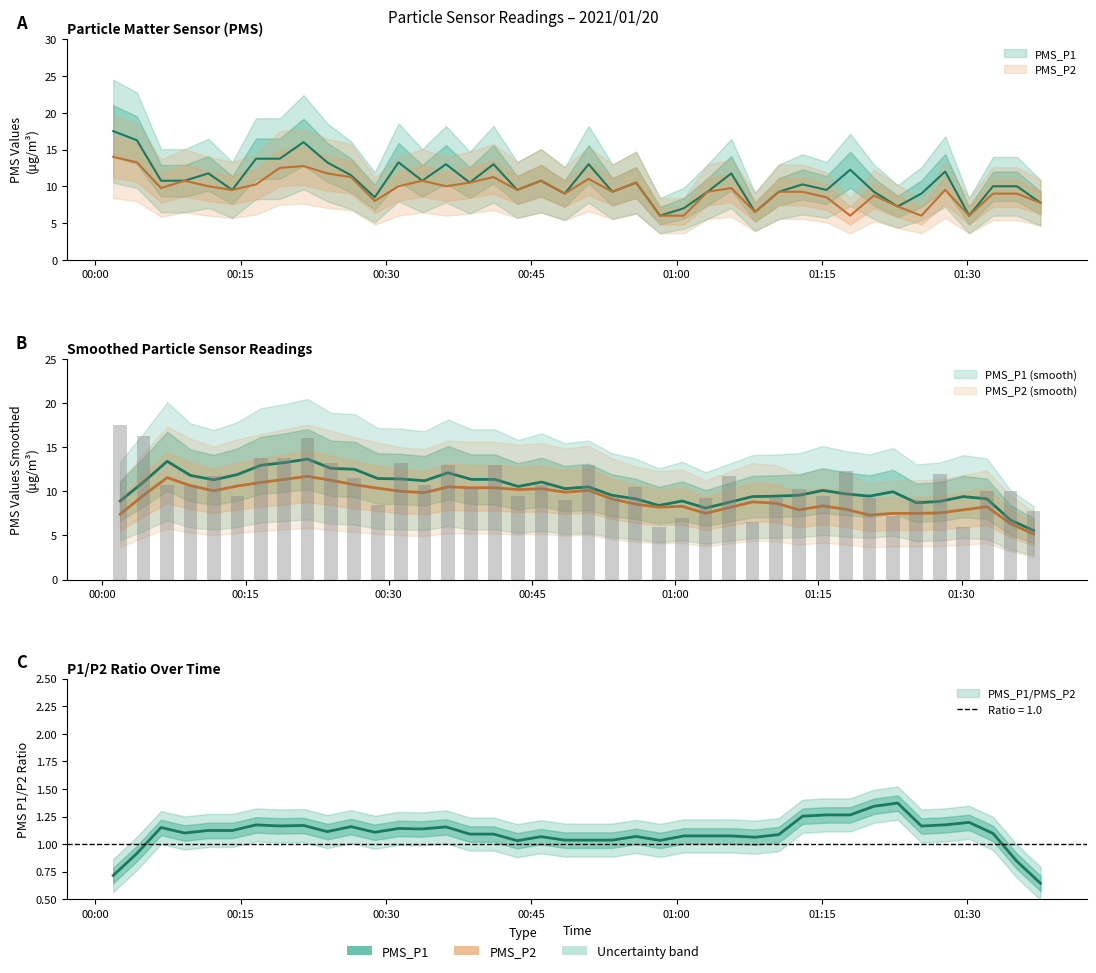

Does the chart contain any negative values?

No